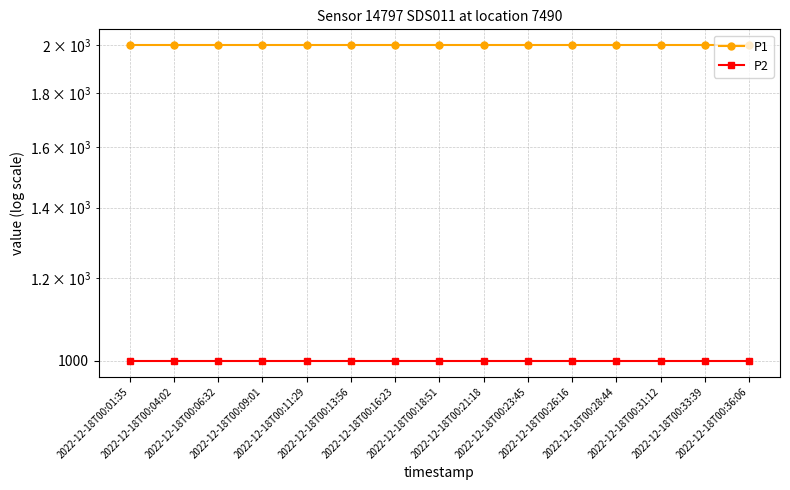

The value of P1 at 2022-12-18T00:09:01 is 1999.9. True or false?

True